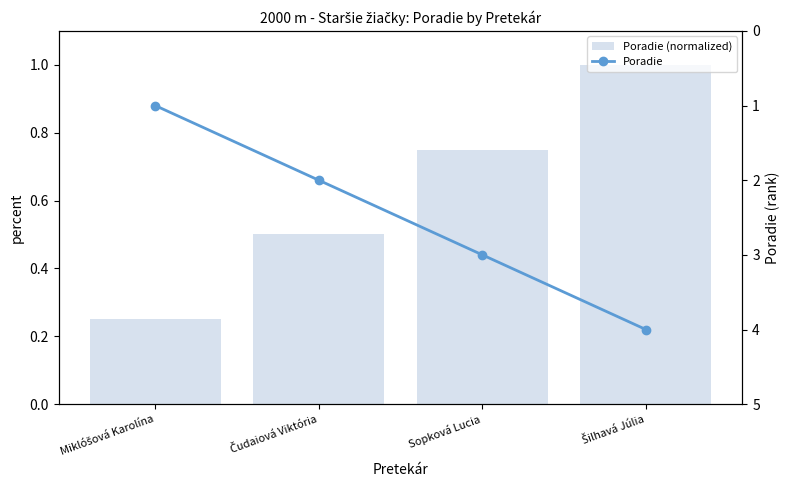

How many Poradie (normalized) values are between 0 and 1?

4